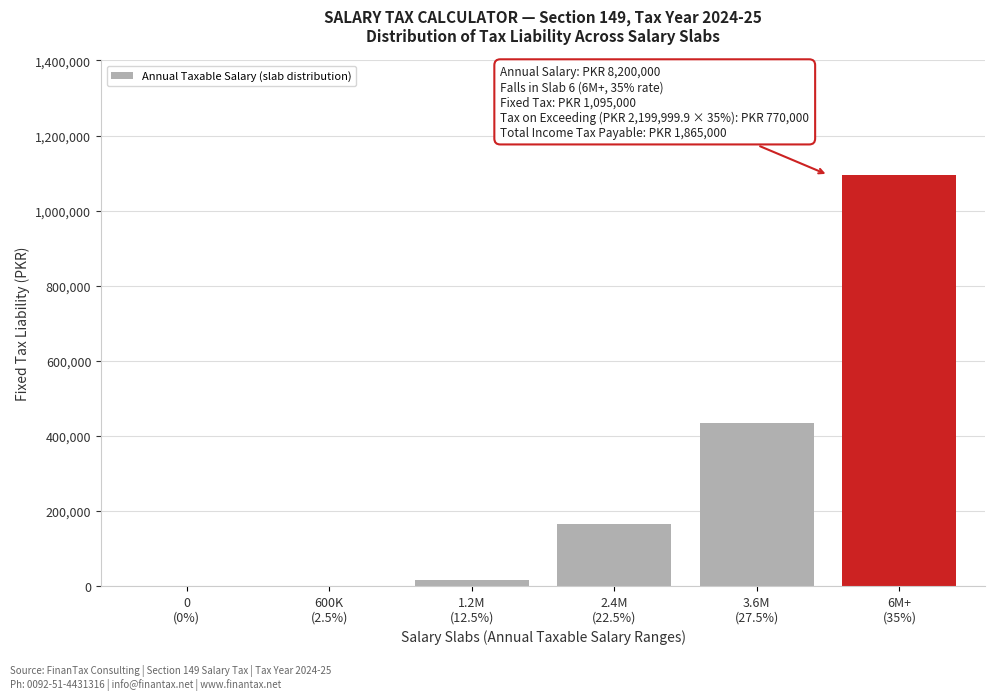

What is the sum of all values?

1710000